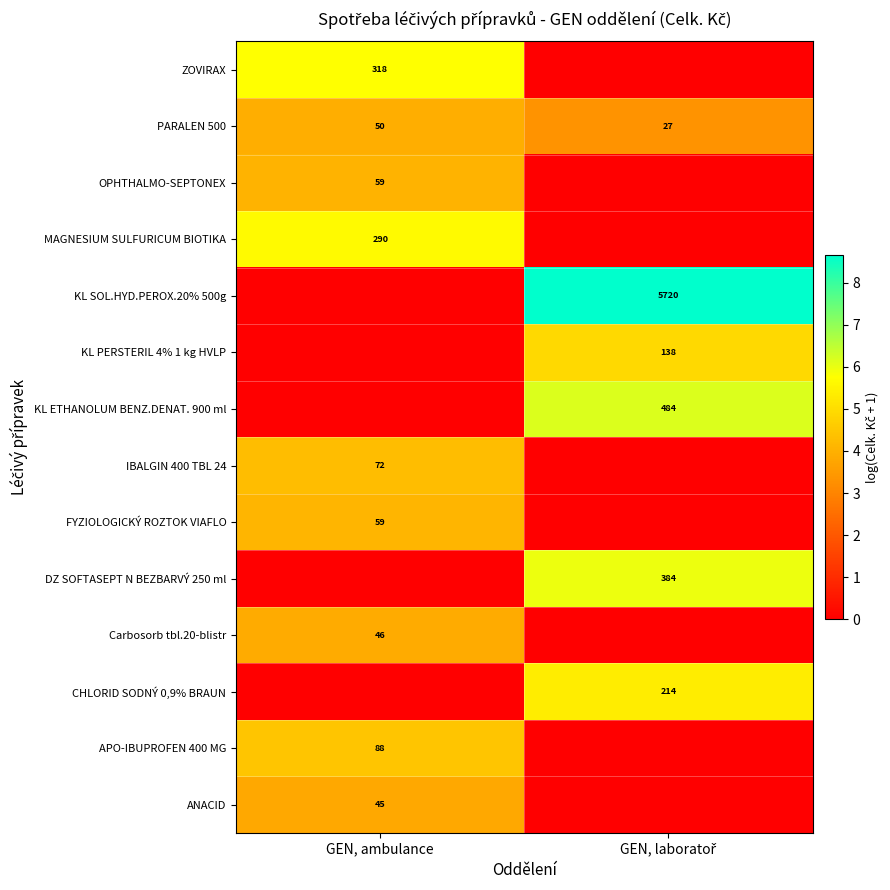

Is the value of ZOVIRAX at GEN, ambulance greater than the value of APO-IBUPROFEN 400 MG at GEN, ambulance?

Yes